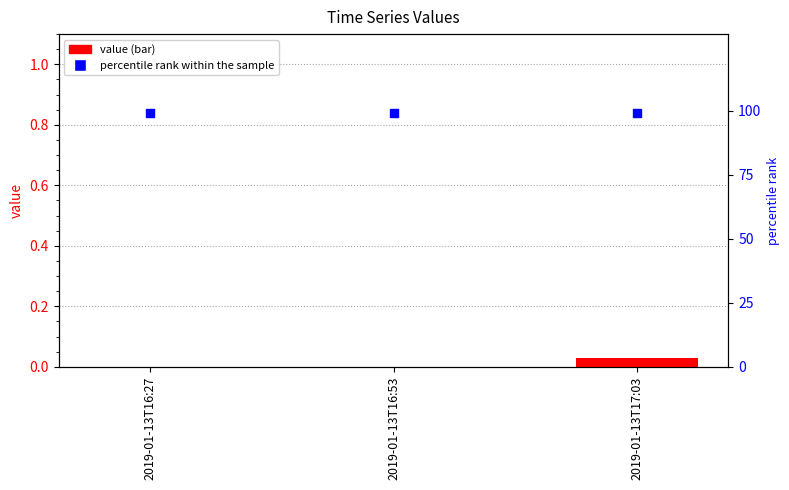

What is the total value across all series at 2019-01-13T16:27?

99.0